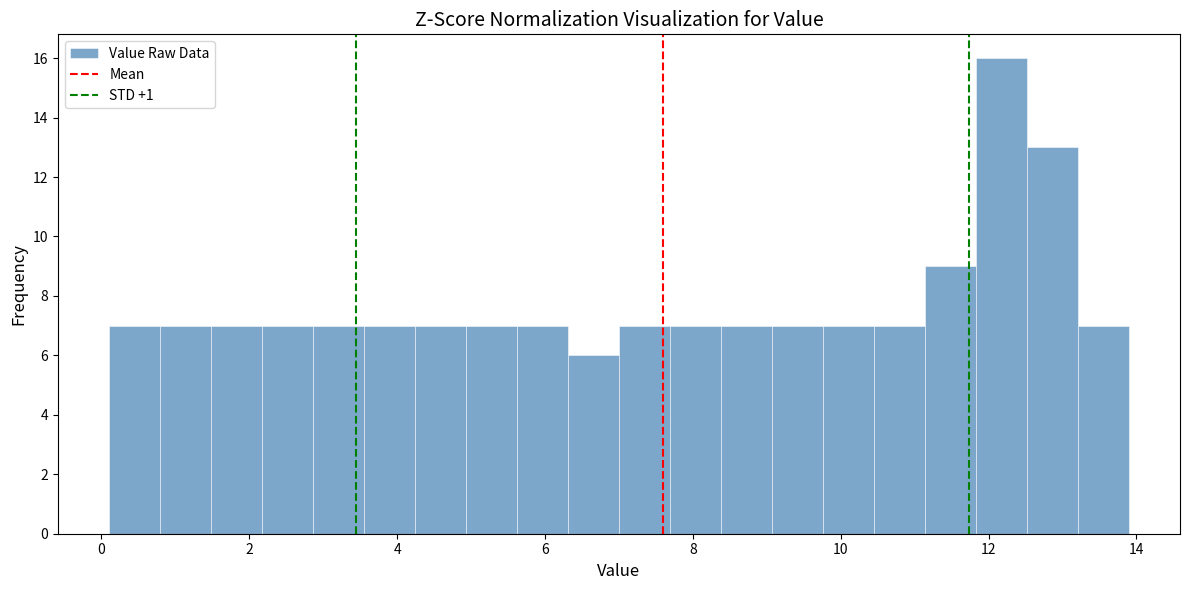

Read against the x-axis, roughly where is the centre of the tallest bar?

12.2